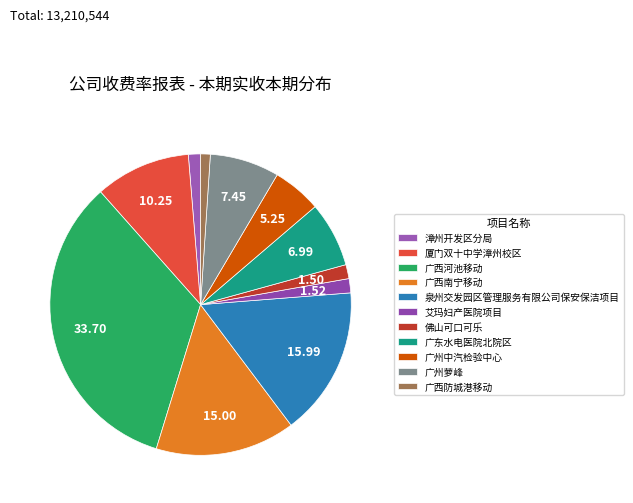

True or false: 广州萝峰 accounts for 7% of the total.

True